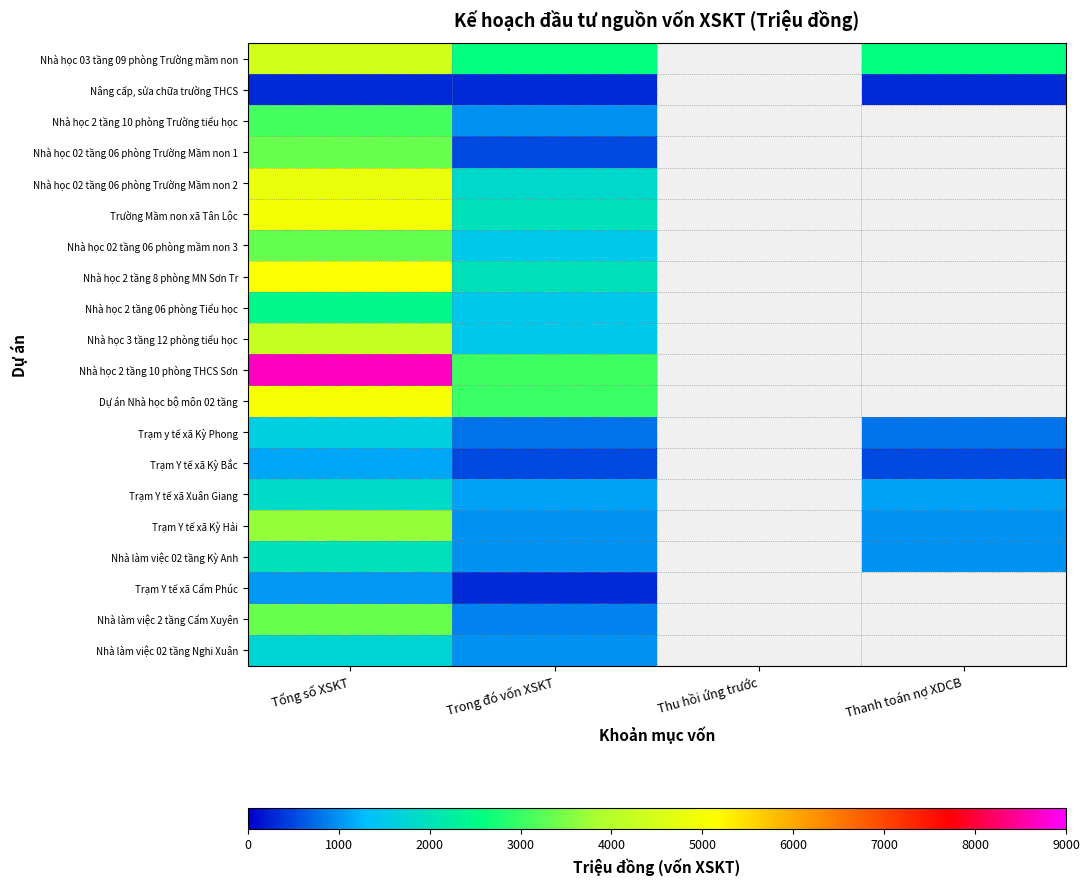

At Tổng số XSKT, list the series in order from largest to smallest.

Nhà học 2 tầng 10 phòng THCS Sơn, Nhà học 2 tầng 8 phòng MN Sơn Tr, Dự án Nhà học bộ môn 02 tầng, Trường Mầm non xã Tân Lộc, Nhà học 02 tầng 06 phòng Trường Mầm non 2, Nhà học 03 tầng 09 phòng Trường mầm non, Nhà học 3 tầng 12 phòng tiểu học, Trạm Y tế xã Kỳ Hải, Nhà làm việc 2 tầng Cẩm Xuyên, Nhà học 02 tầng 06 phòng Trường Mầm non 1, Nhà học 02 tầng 06 phòng mầm non 3, Nhà học 2 tầng 10 phòng Trường tiểu học, Nhà học 2 tầng 06 phòng Tiểu học, Nhà làm việc 02 tầng Kỳ Anh, Trạm Y tế xã Xuân Giang, Nhà làm việc 02 tầng Nghi Xuân, Trạm y tế xã Kỳ Phong, Trạm Y tế xã Kỳ Bắc, Trạm Y tế xã Cẩm Phúc, Nâng cấp, sửa chữa trường THCS